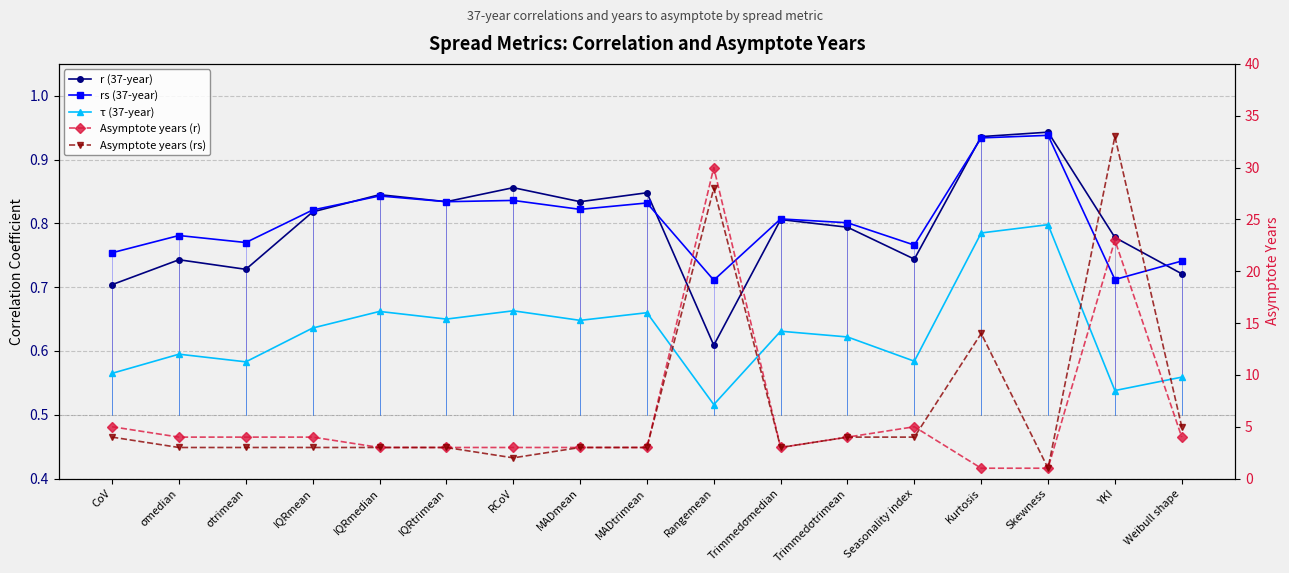

Between RCoV and σtrimean, which is larger?

RCoV